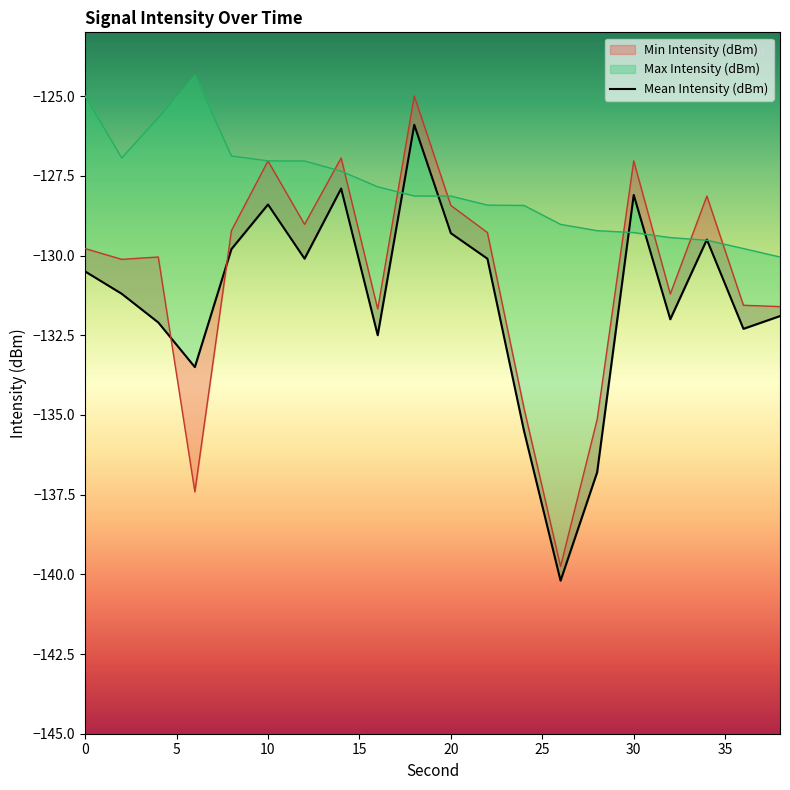

True or false: Max Intensity (dBm) has a value of -214.3 at 2.

False